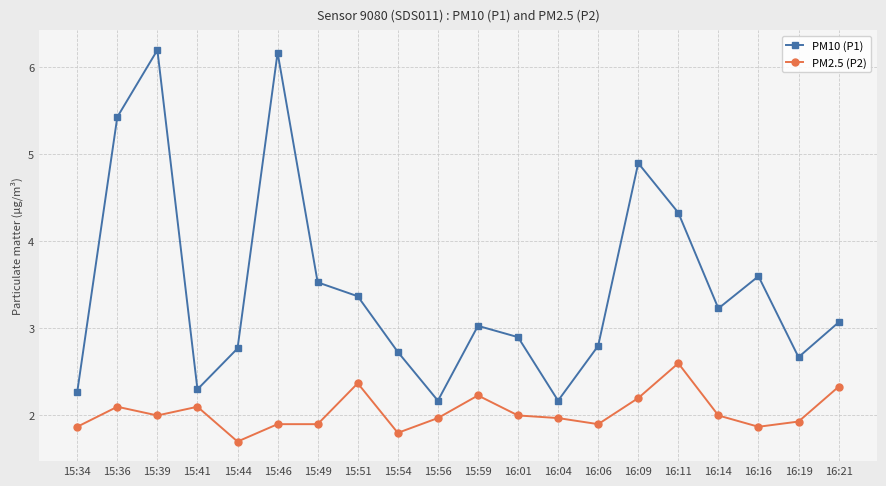

True or false: PM10 (P1) and PM2.5 (P2) cross at least once.

False